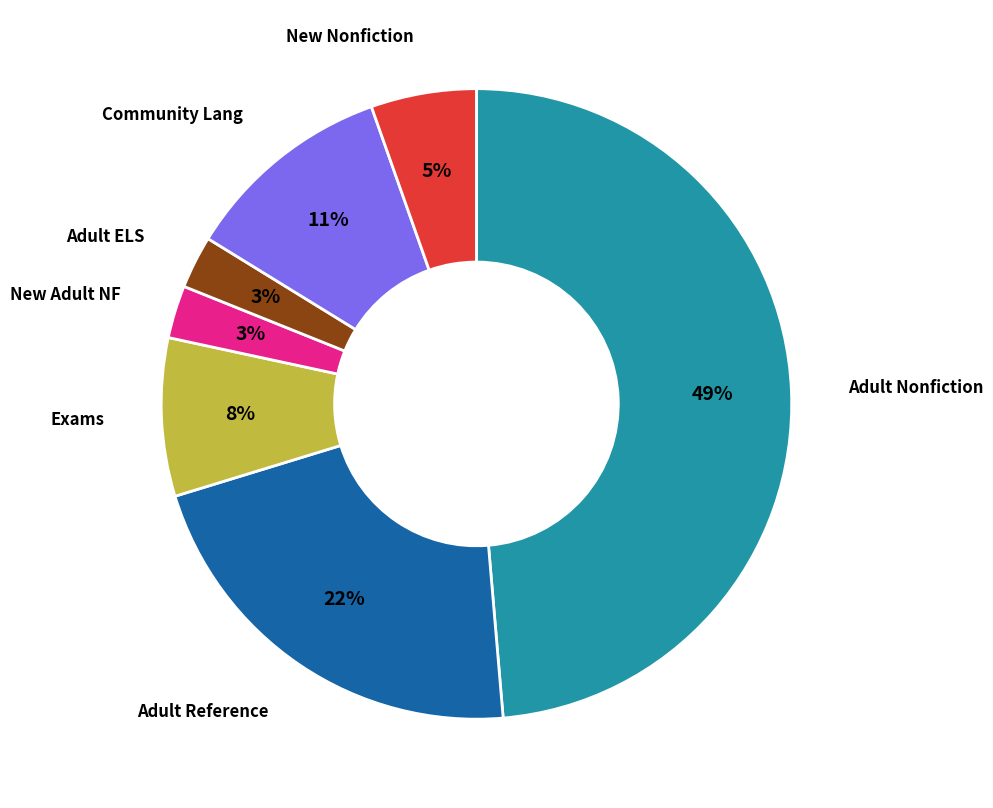

To the nearest percent, what is the difference between the largest and smallest slice percentages?

46%